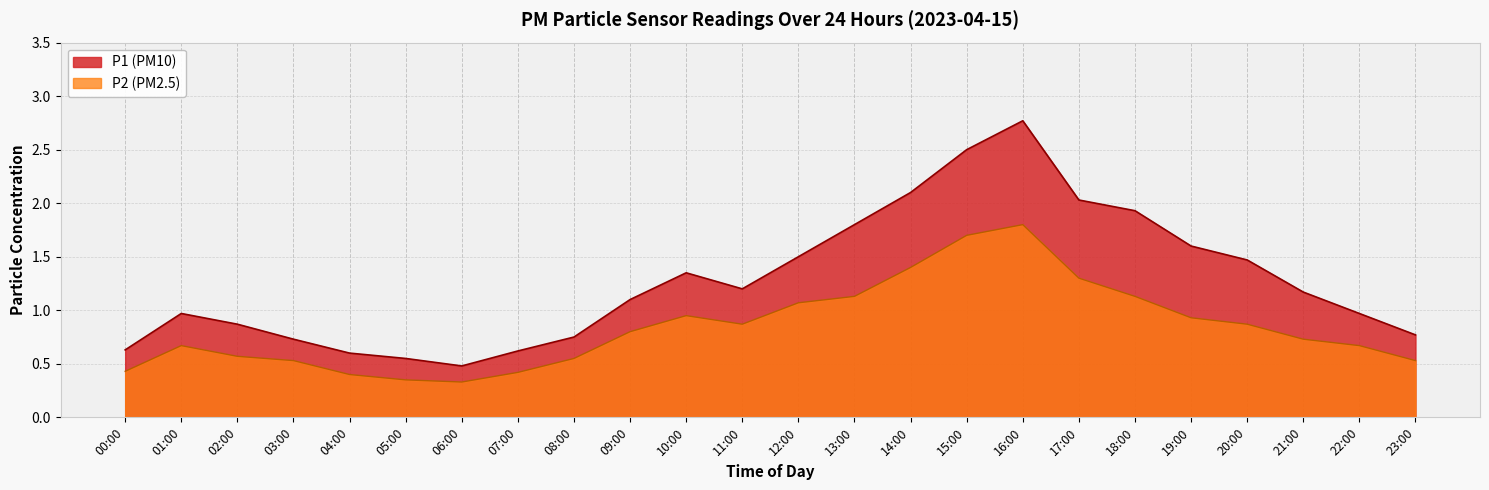

True or false: P1 has a value of 2.3 at 20:00.

False